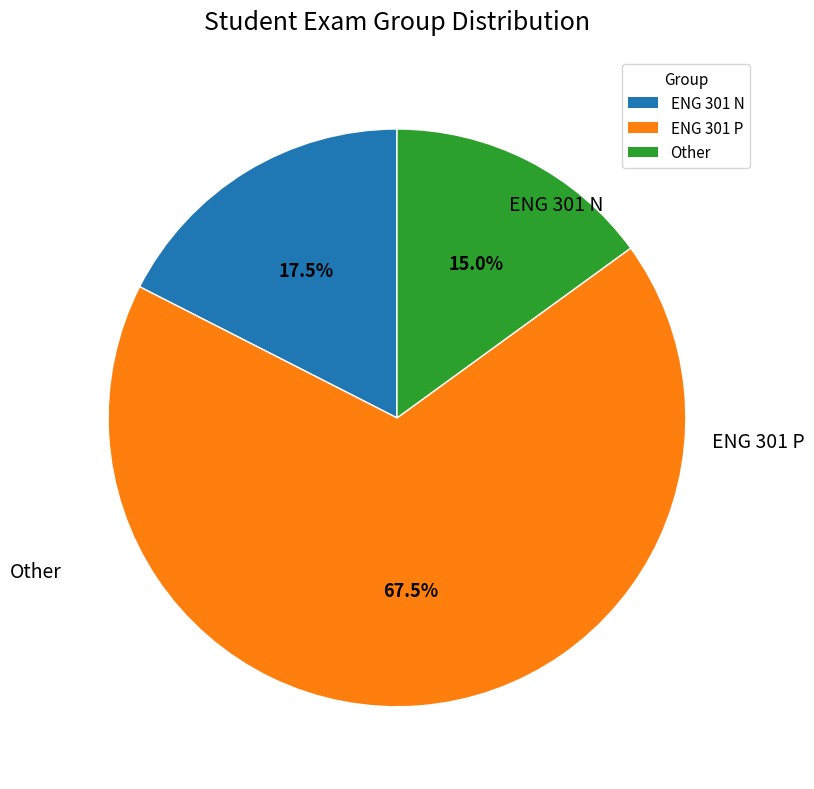

Is there any slice that represents more than half of the pie?

Yes